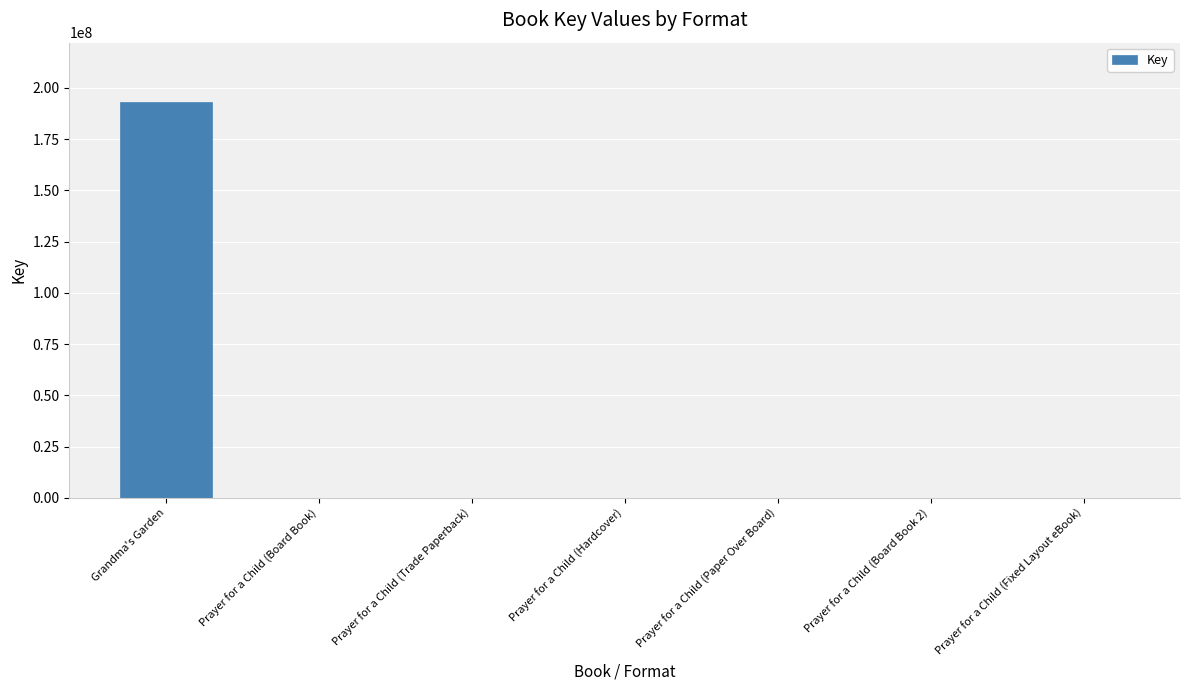

Which has a higher value, Prayer for a Child (Hardcover) or Grandma's Garden?

Grandma's Garden